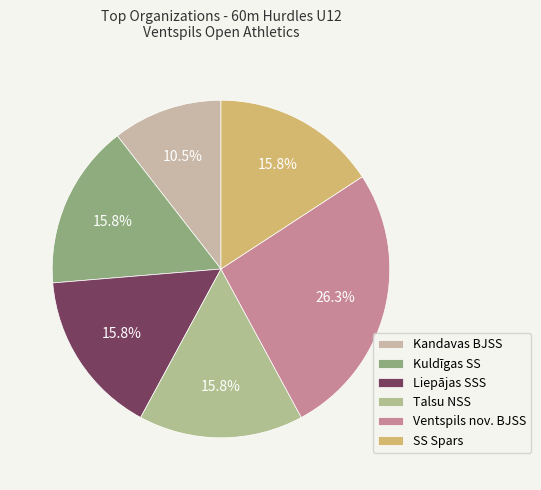

To the nearest percent, what is the average slice percentage?

17%